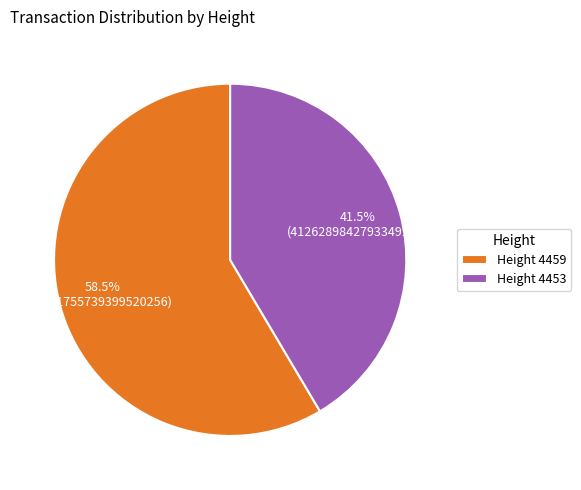

Which slice is the smallest?

Height 4453